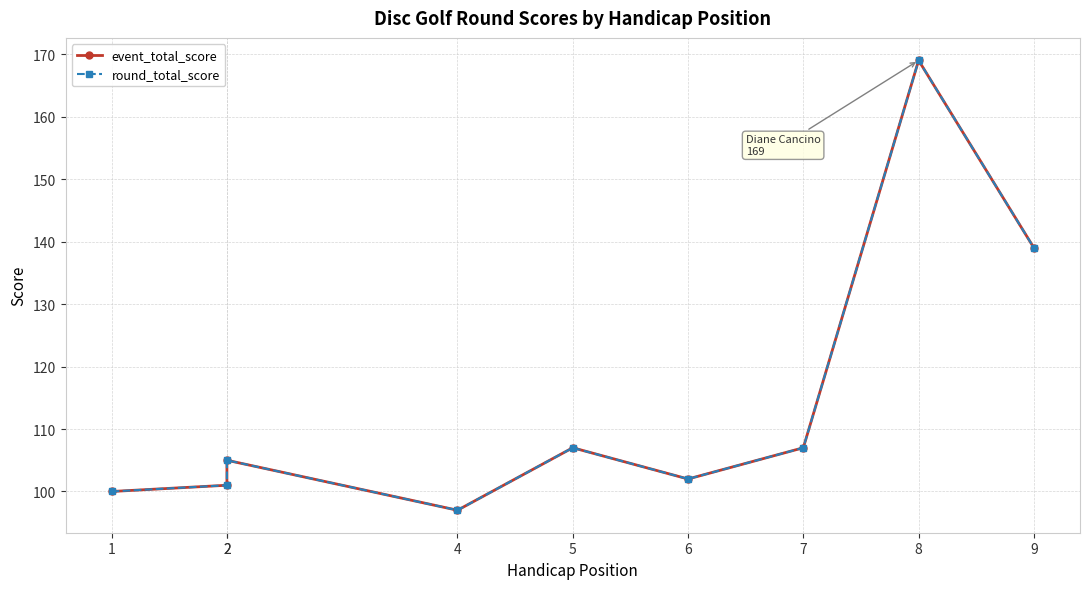

Reading right to left, list all the values displayed in this chart.

event_total_score: 9=139	8=169	7=107	6=102	5=107	4=97	2=105	2=101	1=100
round_total_score: 9=139	8=169	7=107	6=102	5=107	4=97	2=105	2=101	1=100